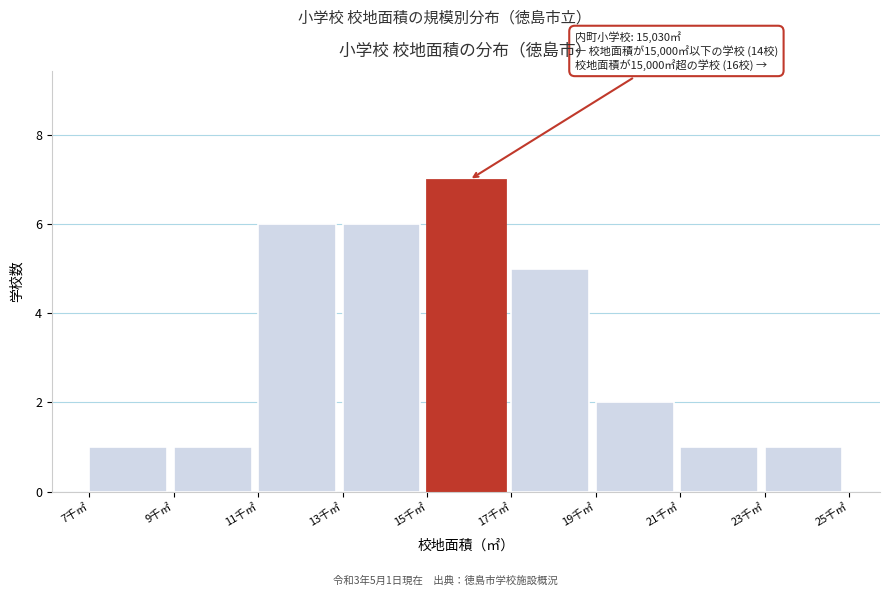

Reading left to right, list all the values displayed in this chart.

7千㎡=1	9千㎡=1	11千㎡=6	13千㎡=6	15千㎡=7	17千㎡=5	19千㎡=2	21千㎡=1	23千㎡=1